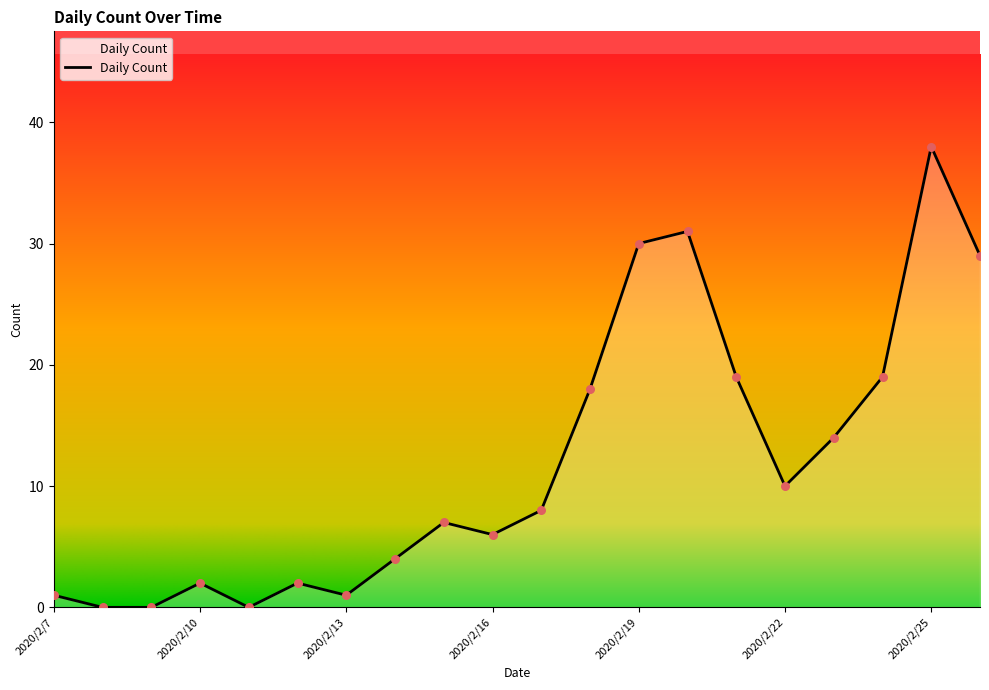

What is the difference between the maximum and minimum values?

38